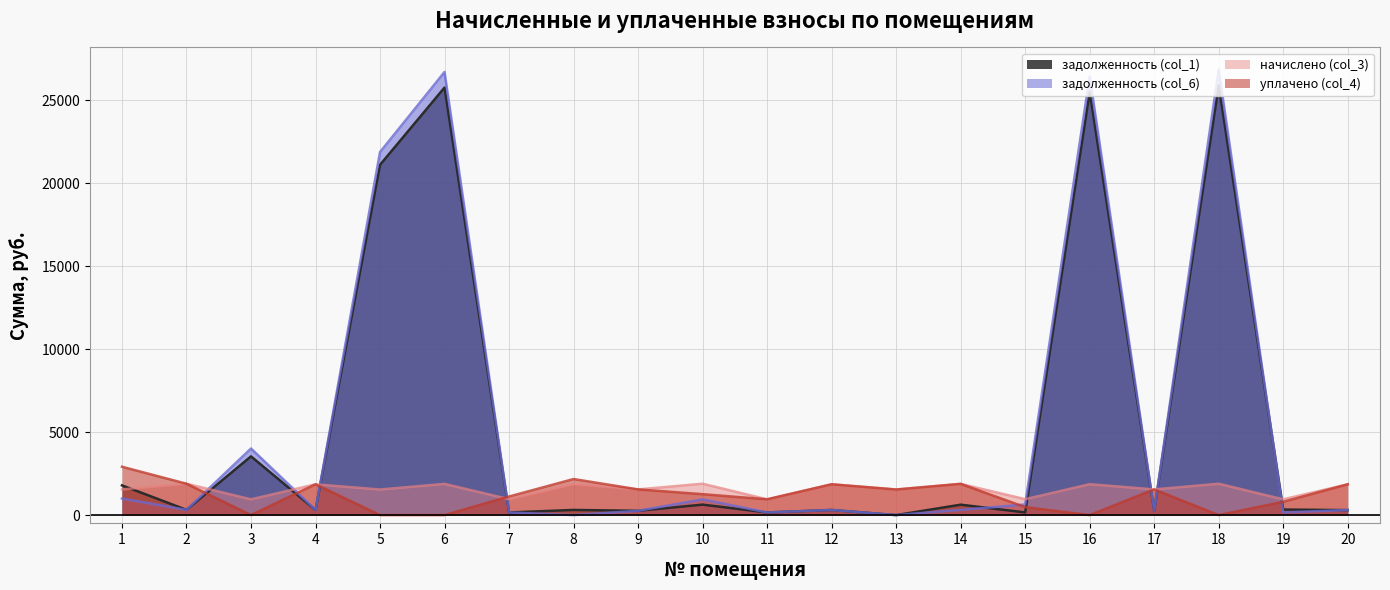

How many values in the уплачено (col_4) series are below 1542?

10